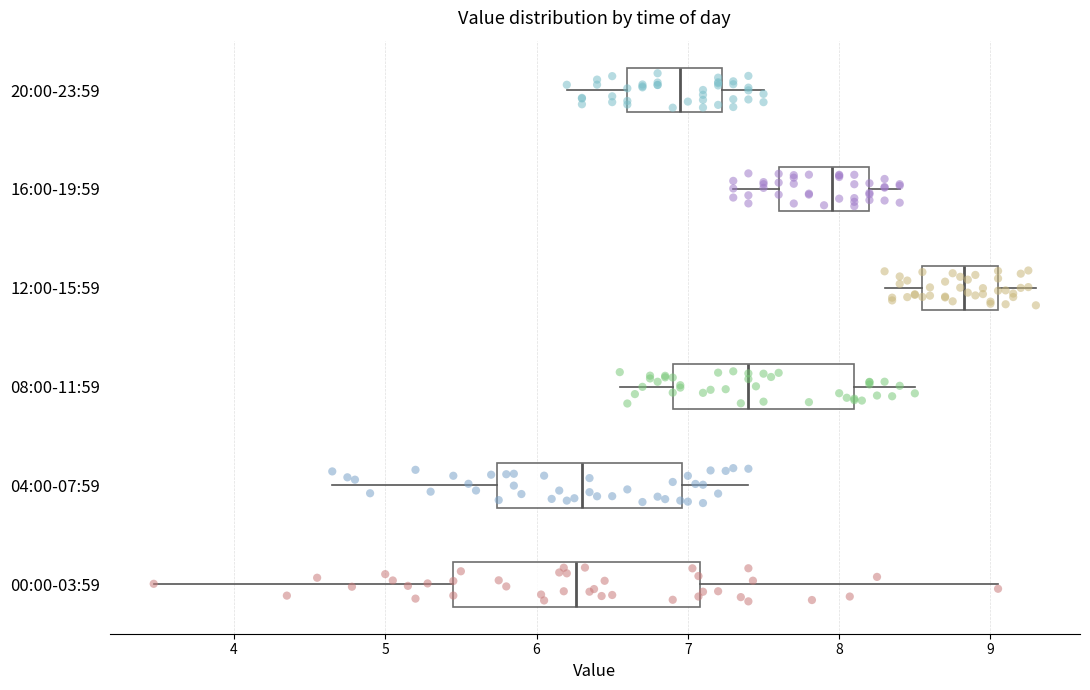

Reading bottom to top, transcribe this box plot: for each box, give where its median line is, the range the box spans, and where its two whiskers end, as read against the x-axis. The values are not printed on the chart, so give them approximately, as read against the axis.

00:00-03:59: median 6.3, box 5.5 to 7.1, whiskers 3.5 to 9.1
04:00-07:59: median 6.3, box 5.7 to 7.0, whiskers 4.7 to 7.4
08:00-11:59: median 7.4, box 6.9 to 8.1, whiskers 6.6 to 8.5
12:00-15:59: median 8.8, box 8.6 to 9.1, whiskers 8.3 to 9.3
16:00-19:59: median 8.0, box 7.6 to 8.2, whiskers 7.3 to 8.4
20:00-23:59: median 7.0, box 6.6 to 7.2, whiskers 6.2 to 7.5